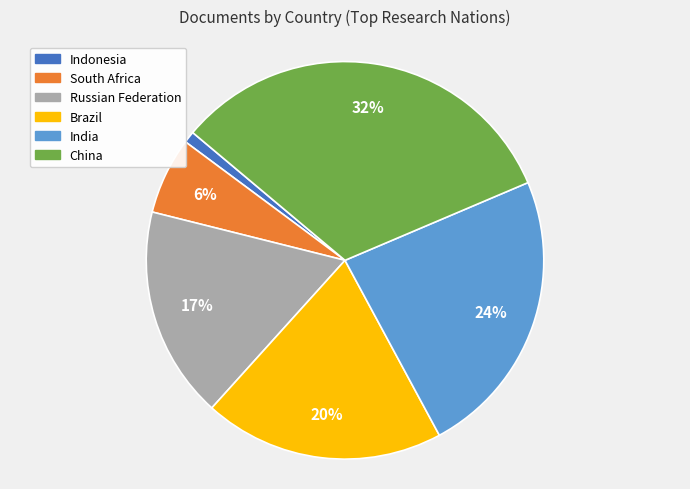

Do South Africa and Indonesia together represent more than half of the pie?

No